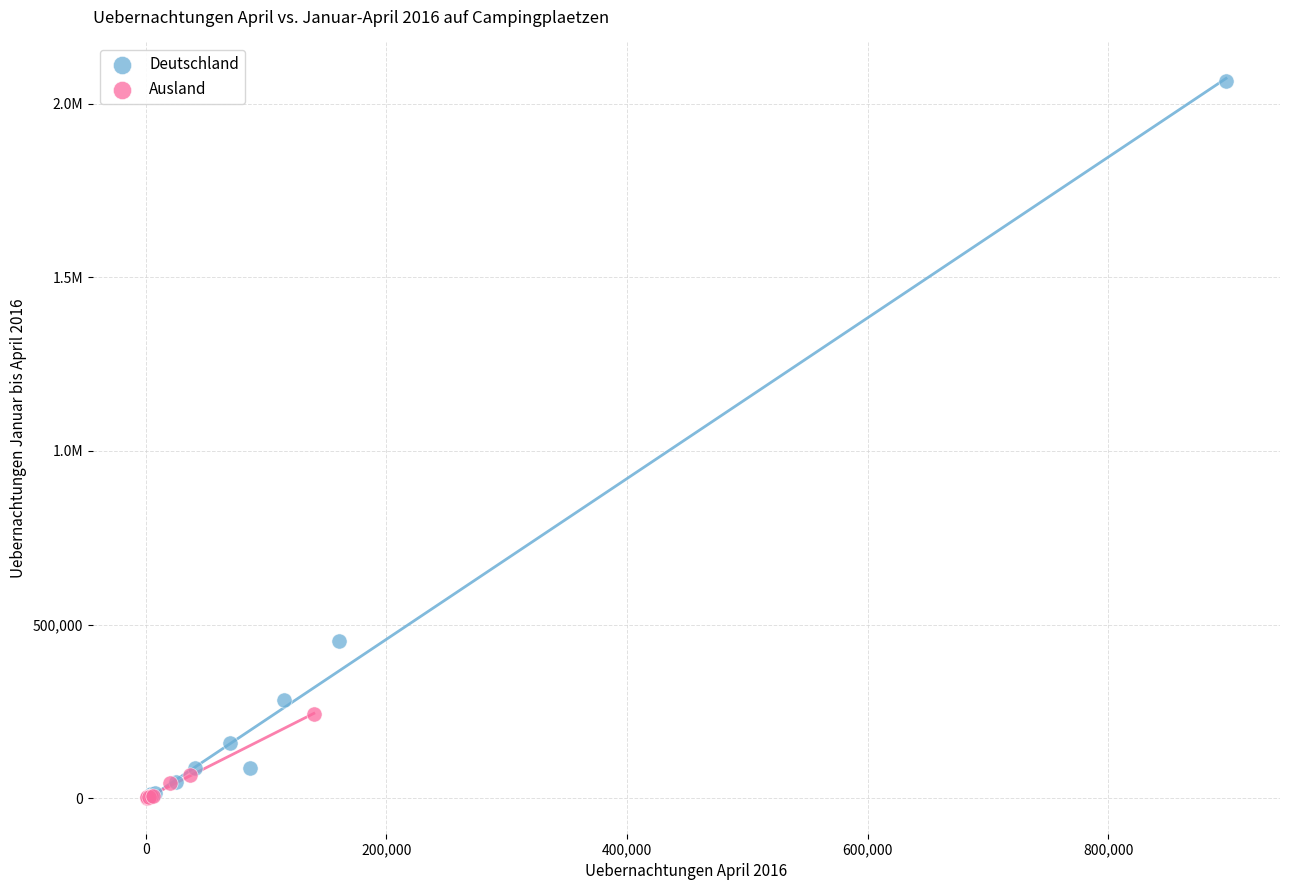

What are all the series names shown in the legend?

Deutschland, Ausland